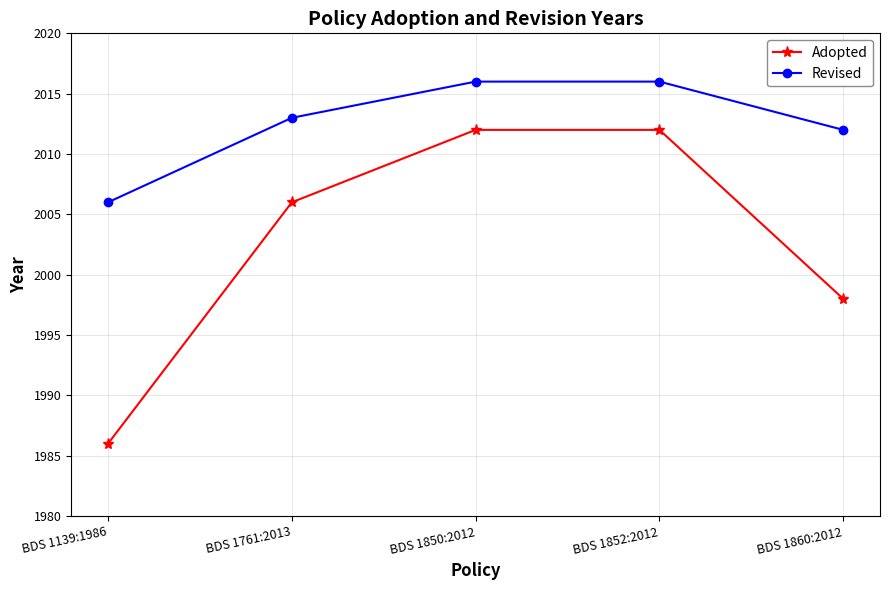

What is the sum of all Adopted values?

10014